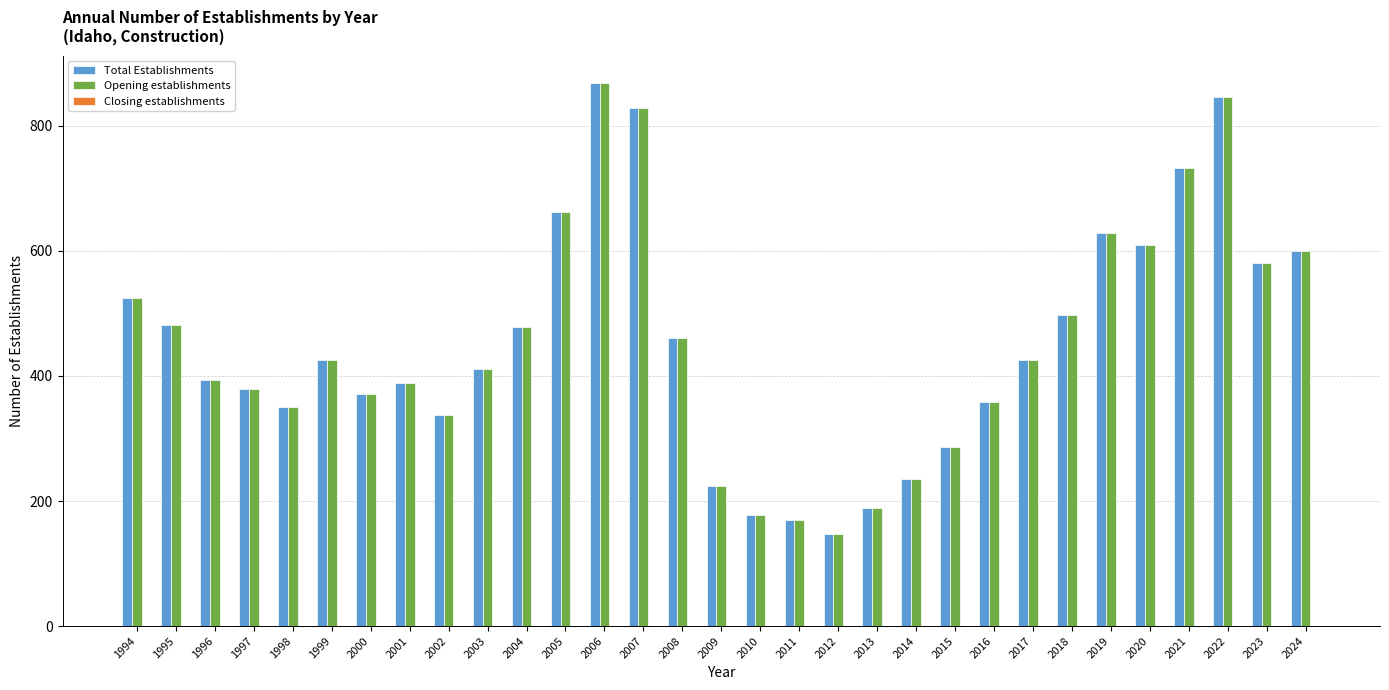

How many bars are there in total?

62